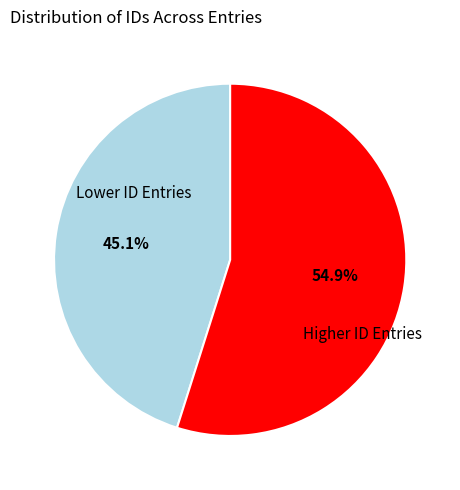

How many segments does this pie chart have?

2